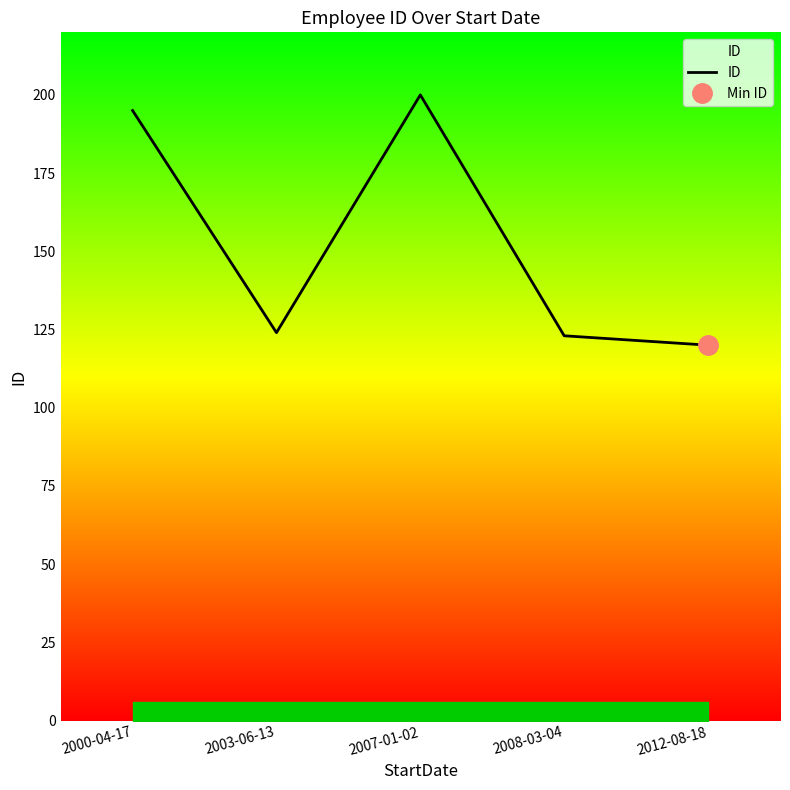

Count the number of values greater than 124.

2